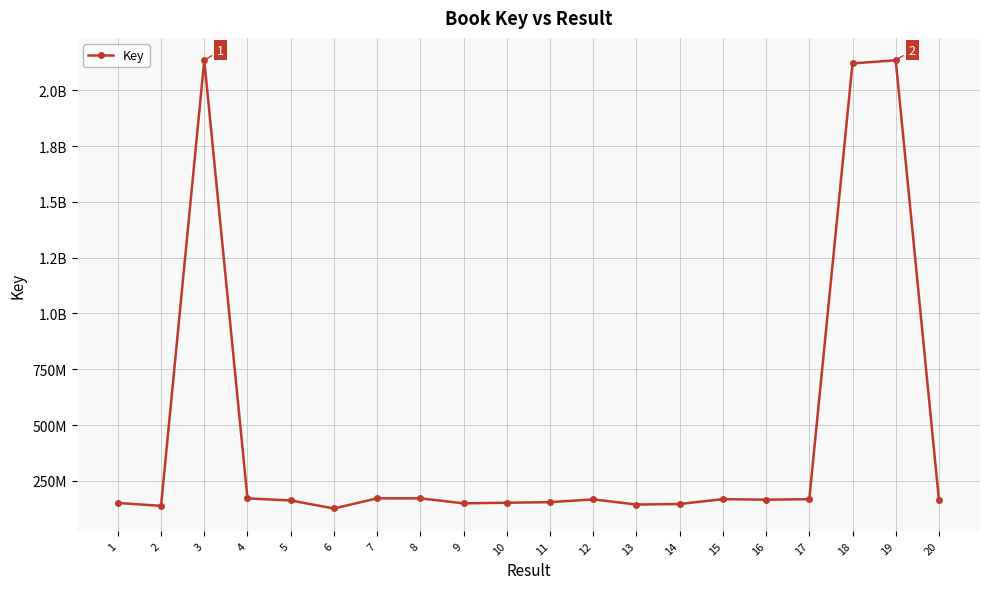

Where is the first local minimum?

2